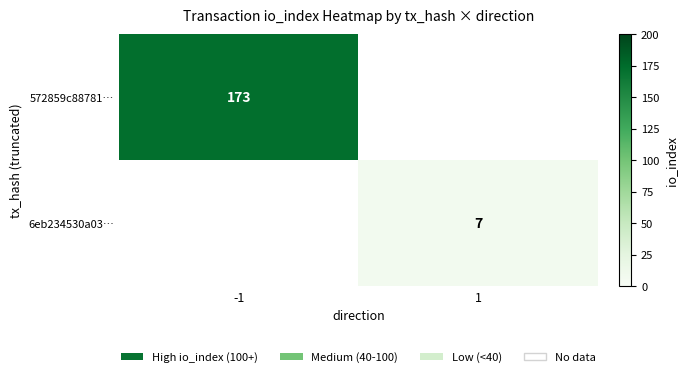

Is it true that 572859c88781… equals 173 at -1?

True